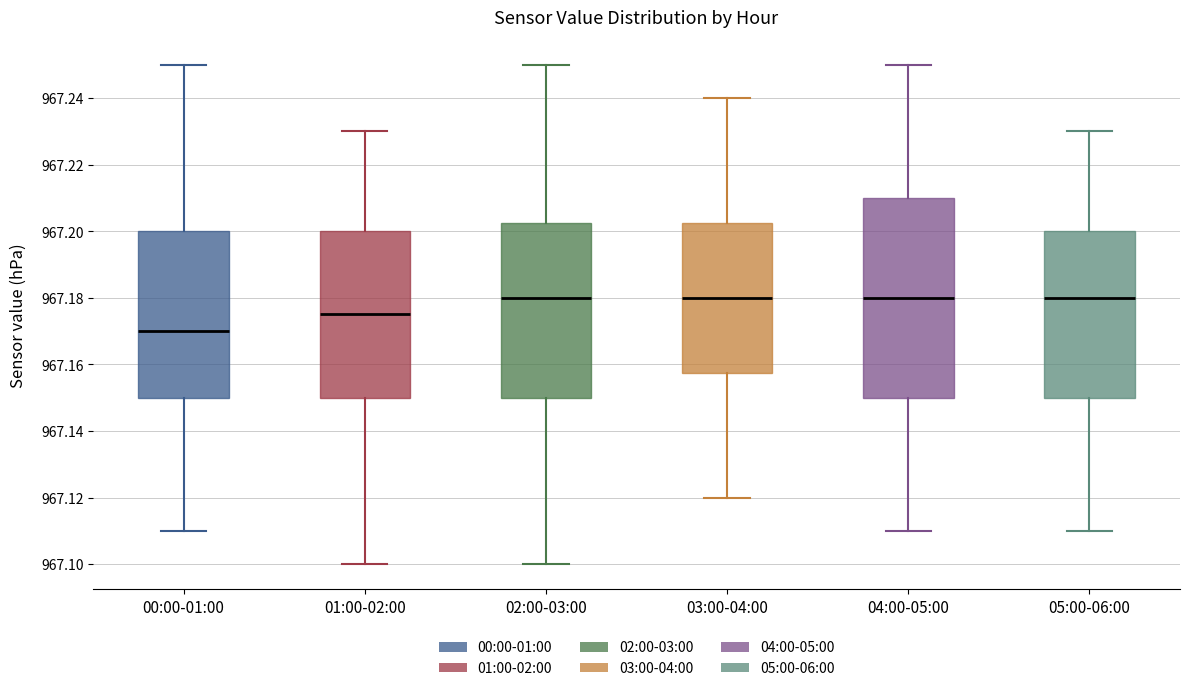

Where does the upper whisker of the box for 03:00-04:00 end on the y-axis? The values are not printed on the chart, so give them approximately, as read against the axis.

967.240